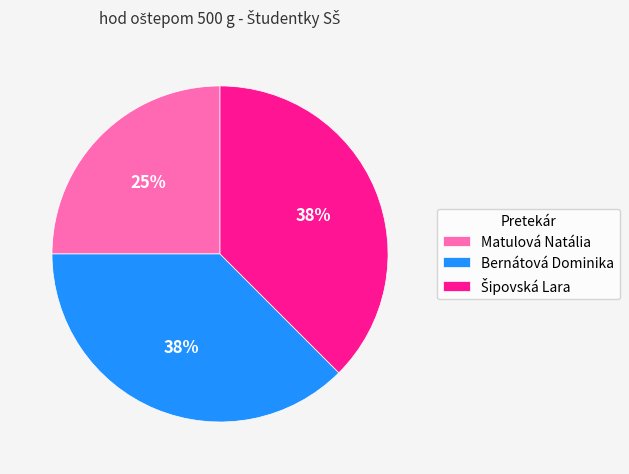

Which category has the smallest portion of the pie?

Matulová Natália